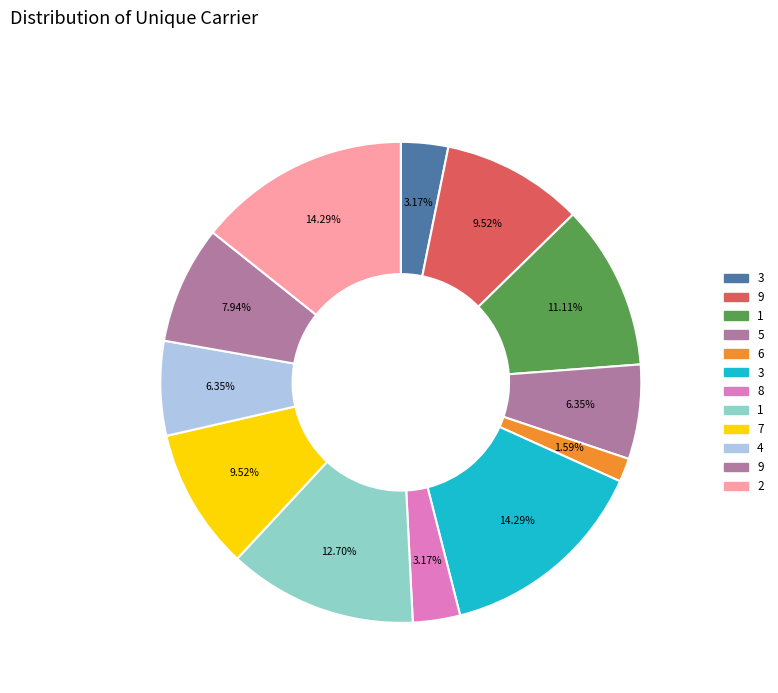

Count the number of slices in the pie.

12